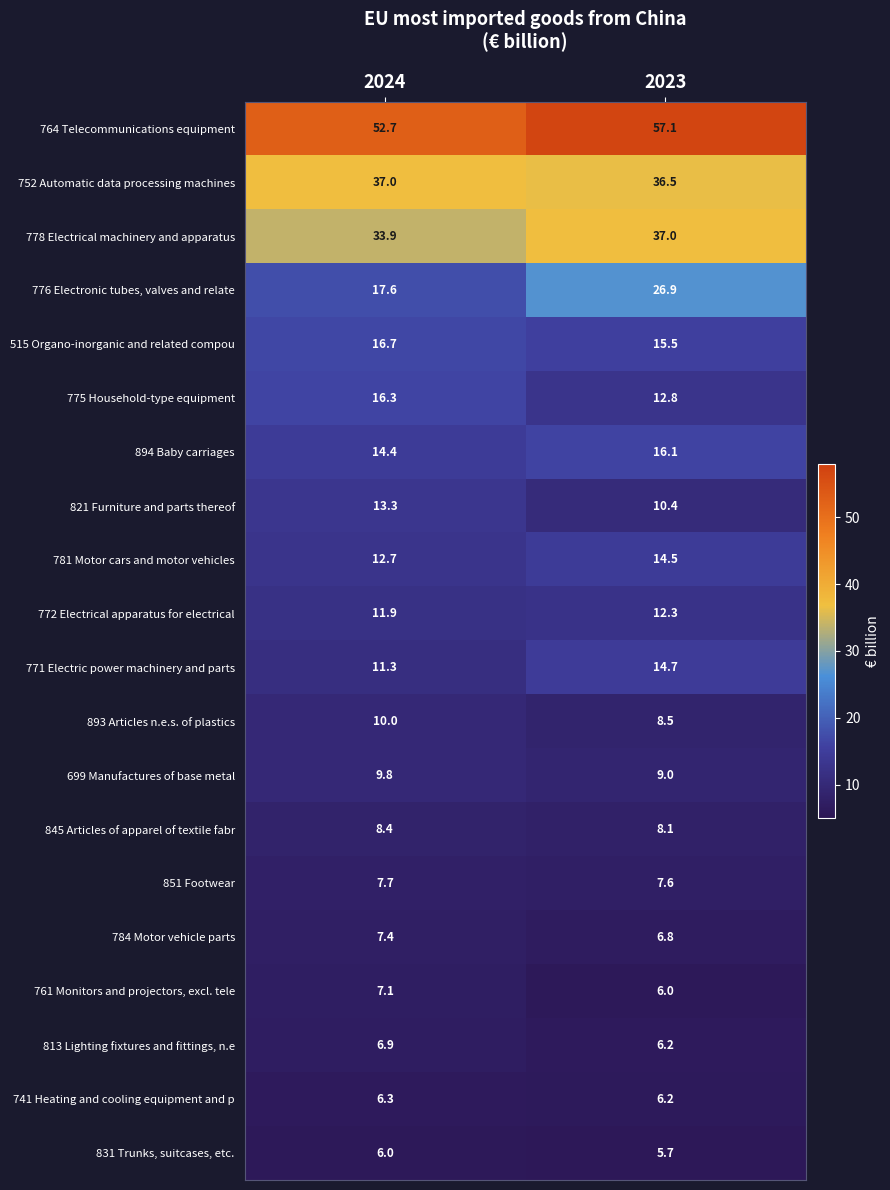

What is the spread (max minus min) of values at 2023?

51.4